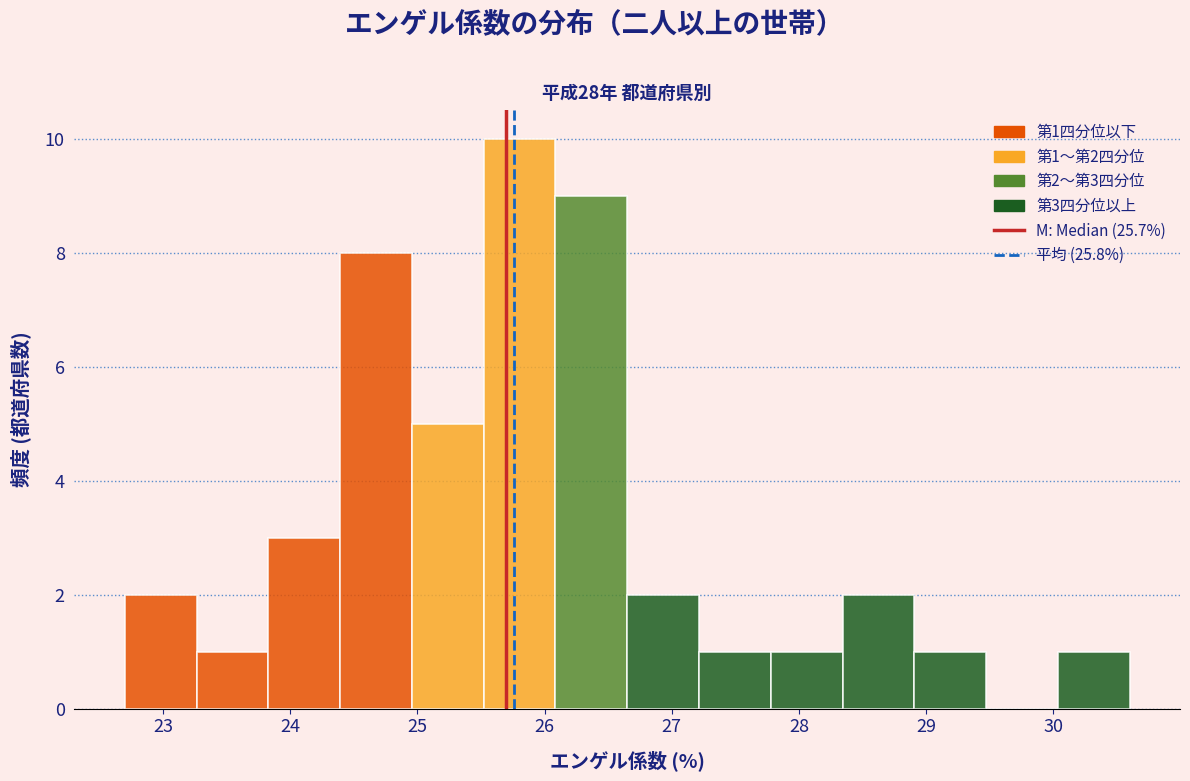

Which range on the x-axis has the tallest bar?

25.5 to 26.1